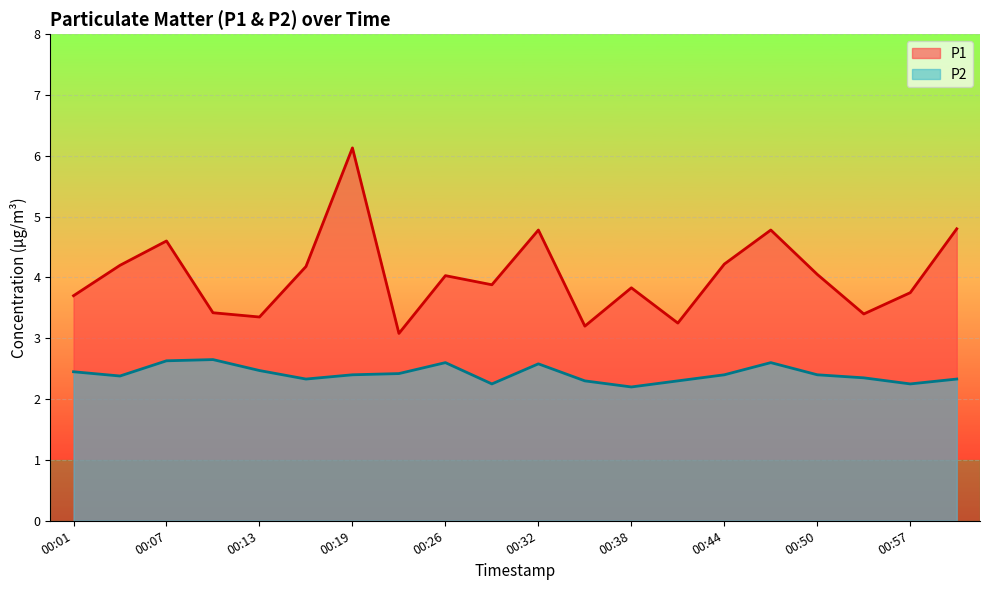

Which series has the largest total across all categories?

P1